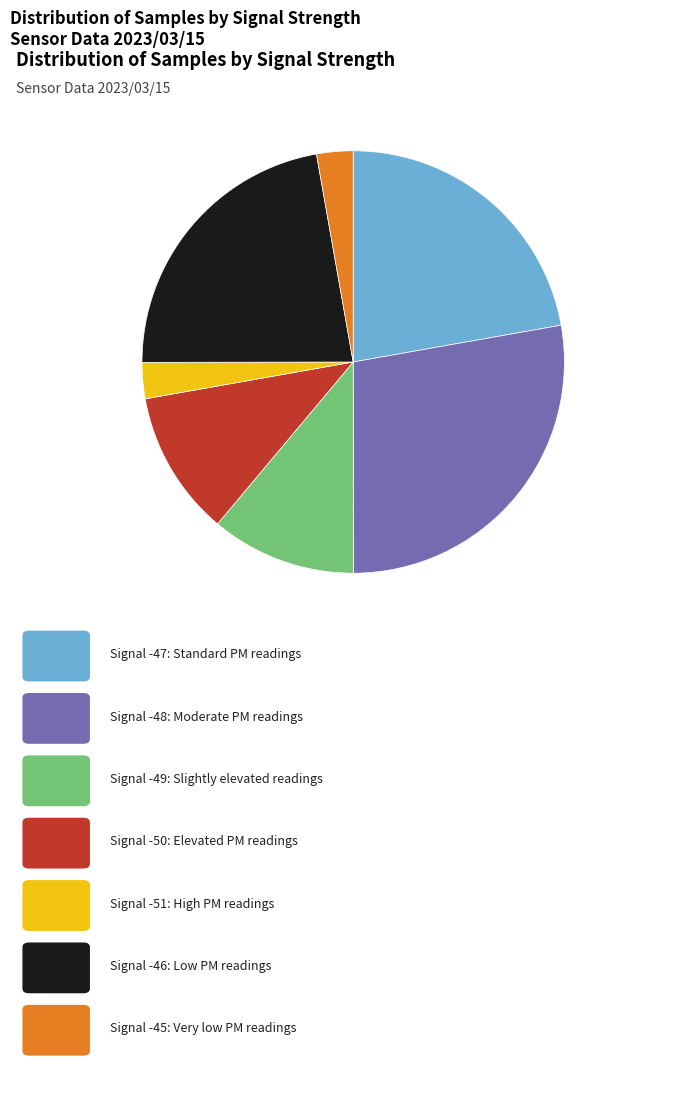

Is there any slice that represents more than half of the pie?

No